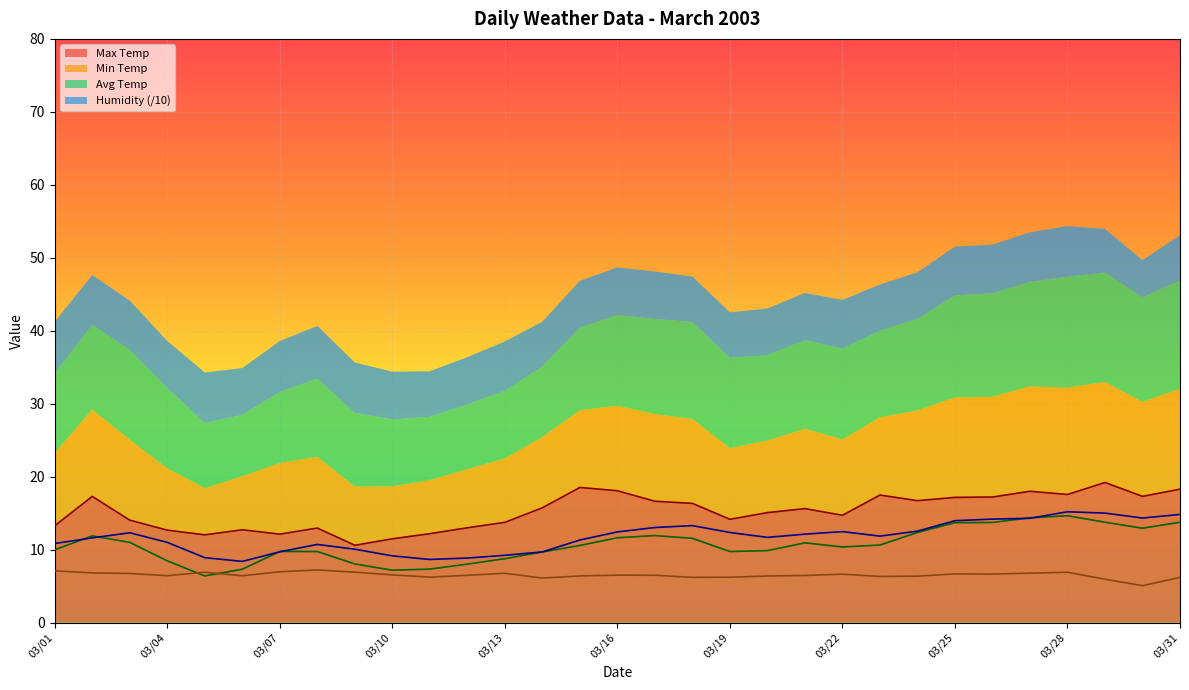

What is the minimum value for Max Temp?

10.6